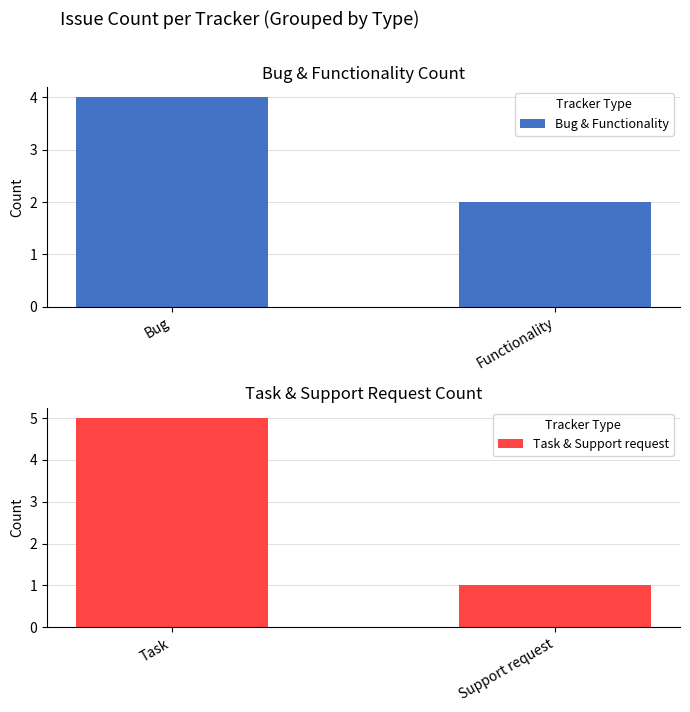

Read the Bug & Functionality value at Bug.

4